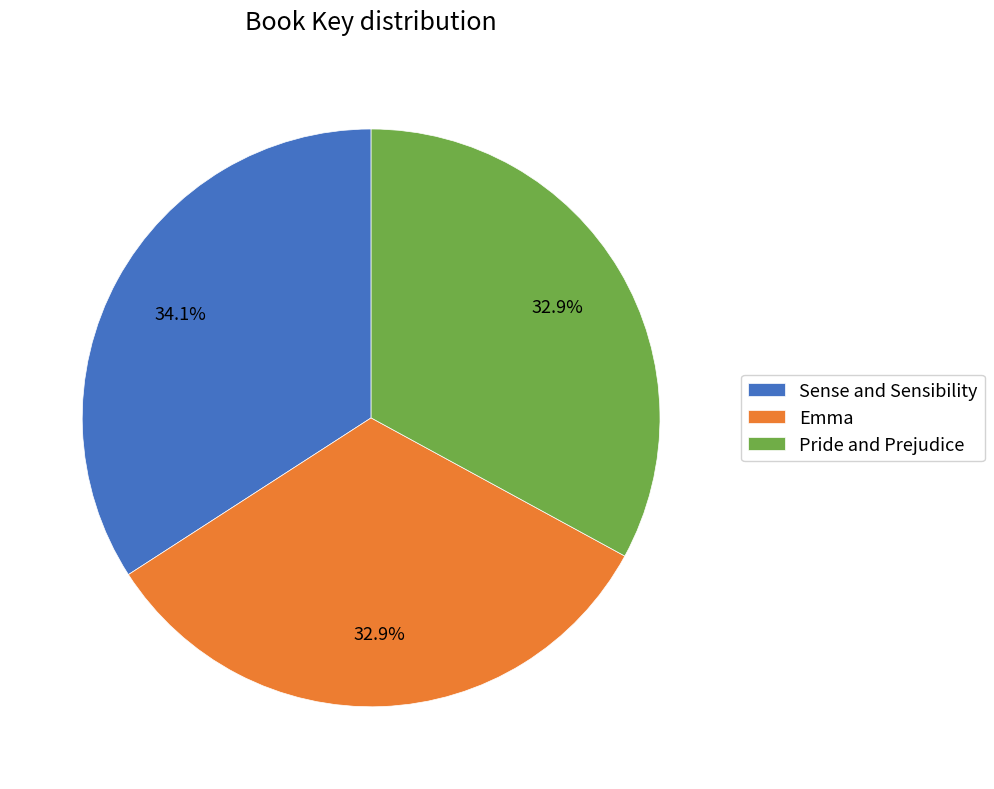

How many slices are in this pie chart?

3